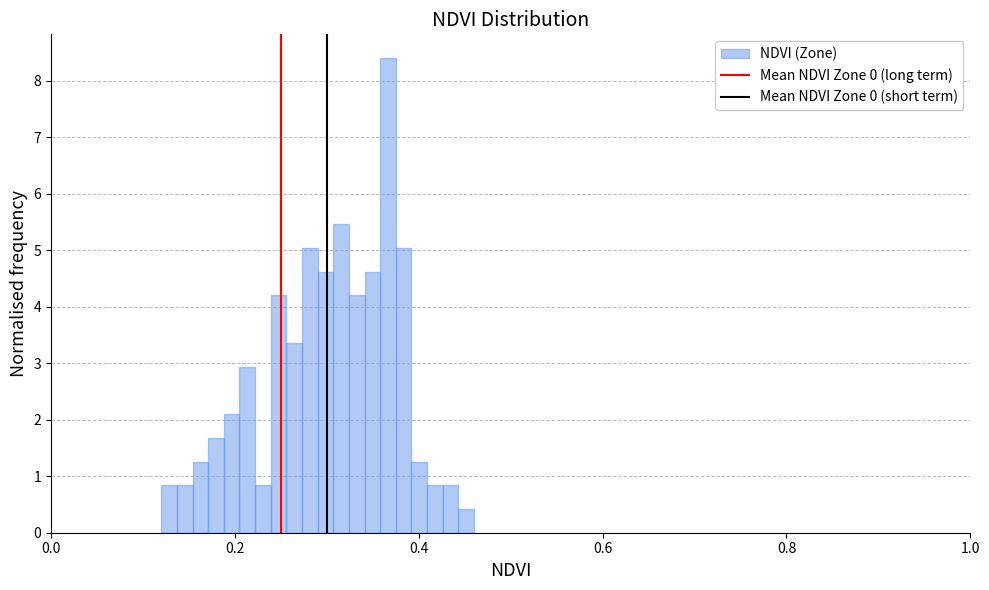

Around what value on the x-axis is the tallest bar? Give the approximate position of its centre, as read against the axis.

0.36